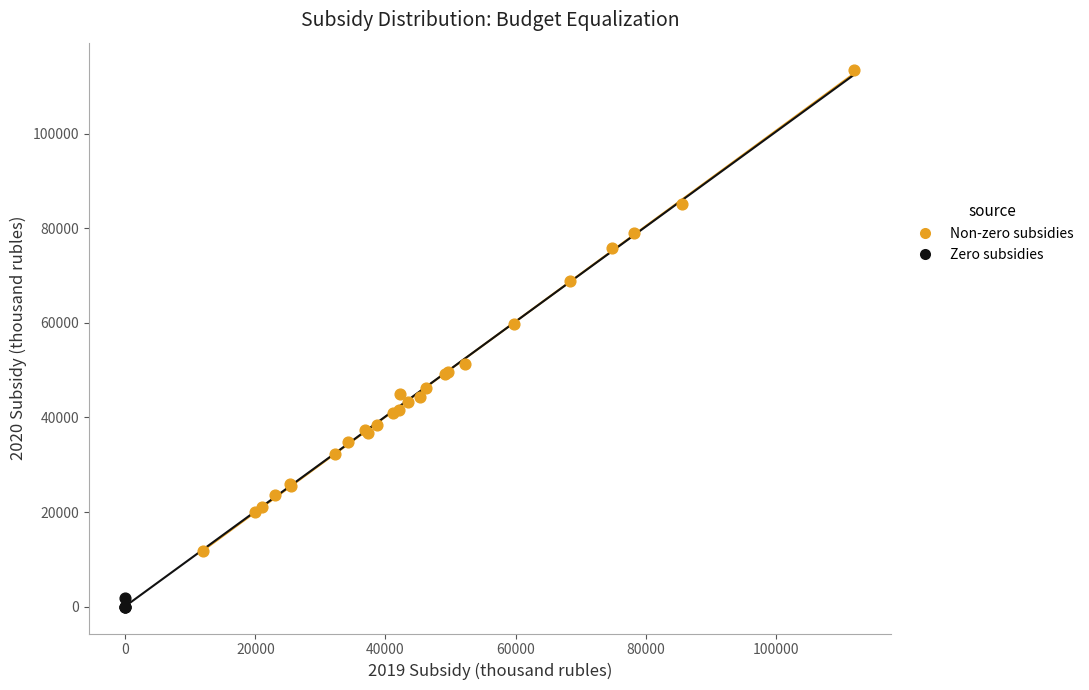

Which series reaches the minimum Y coordinate?

Zero subsidies